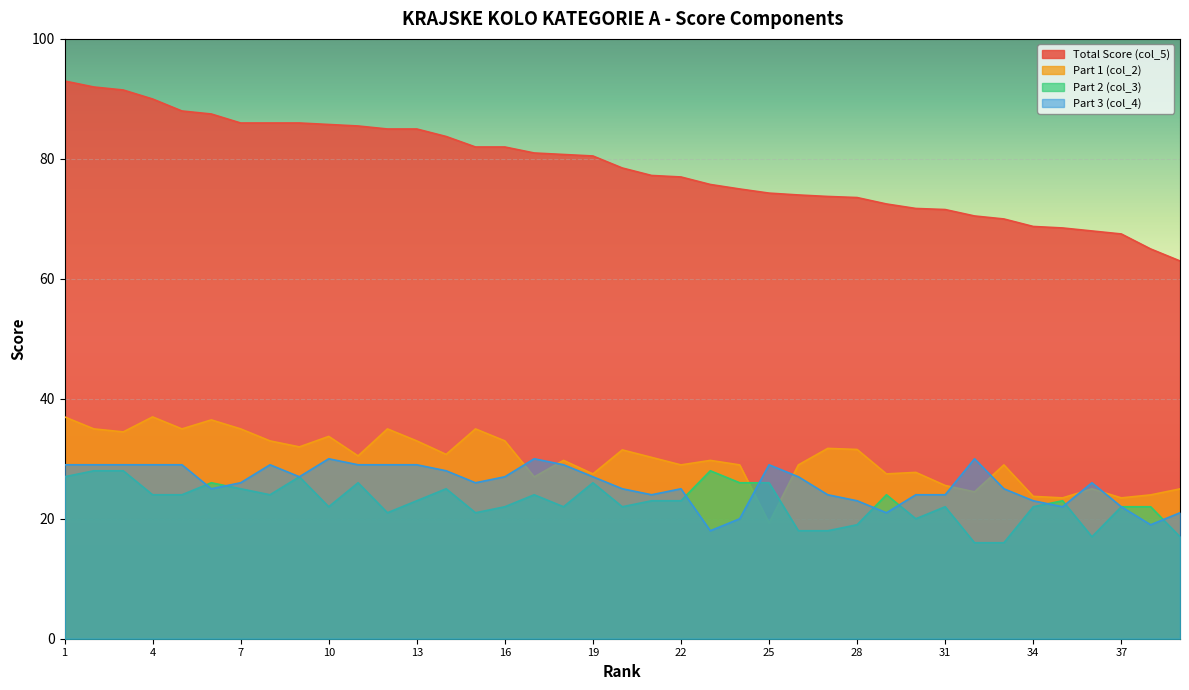

Between 12 and 15, which is larger?

12